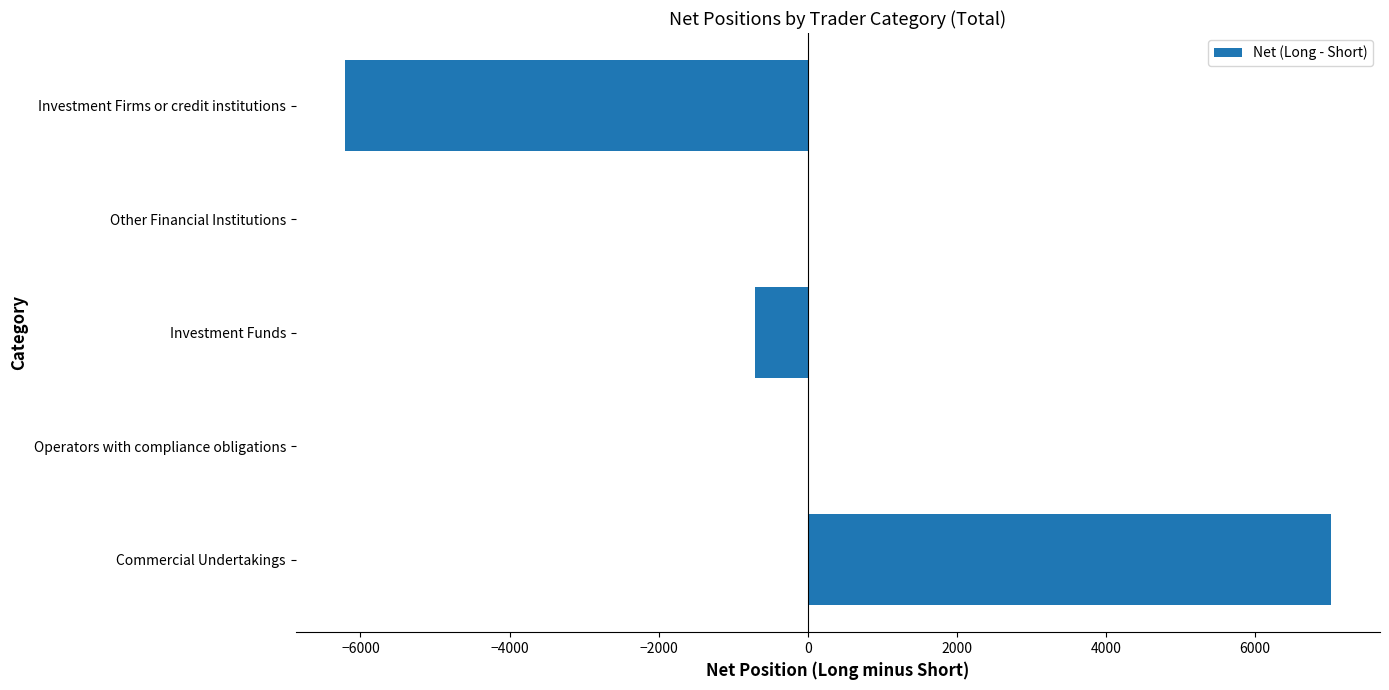

Are the bars grouped side by side (vs. stacked)?

No